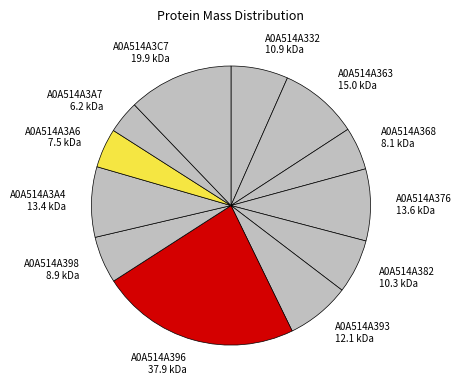

Does A0A514A398 represent more than half of the total?

No